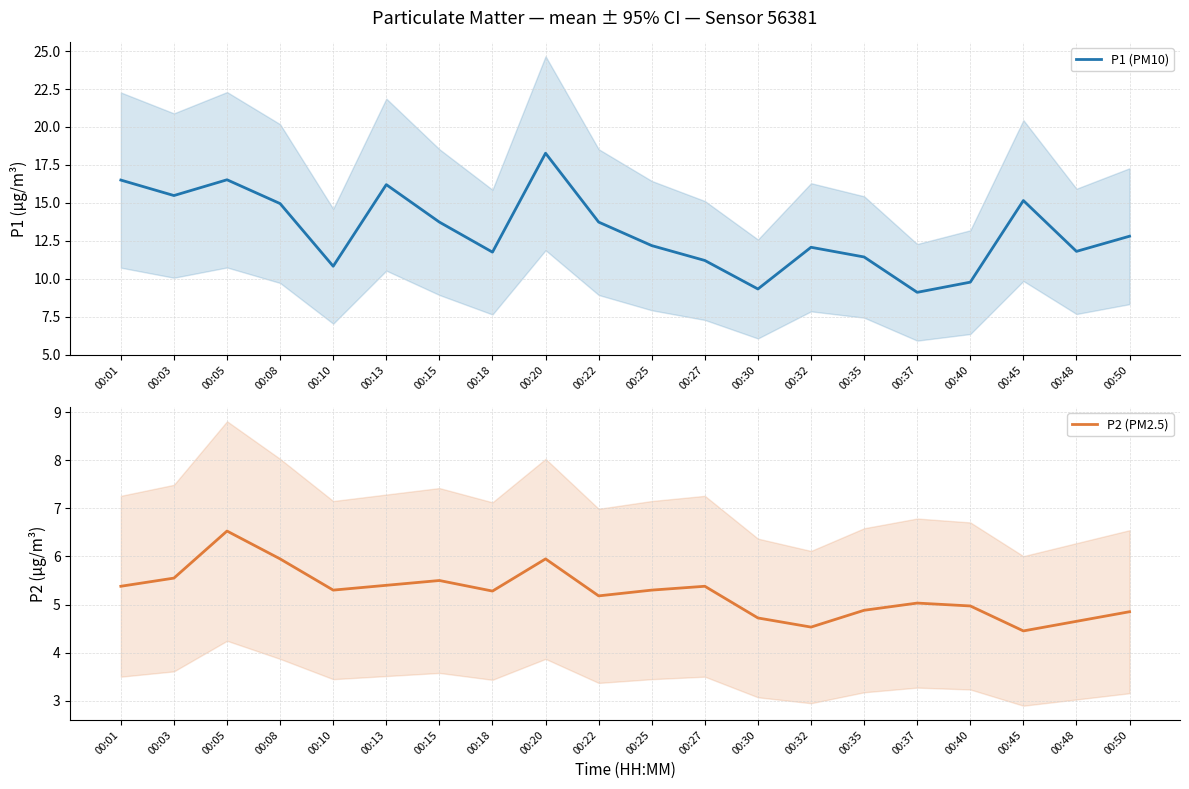

Which category has the highest value in the P1 (PM10) series?

00:20